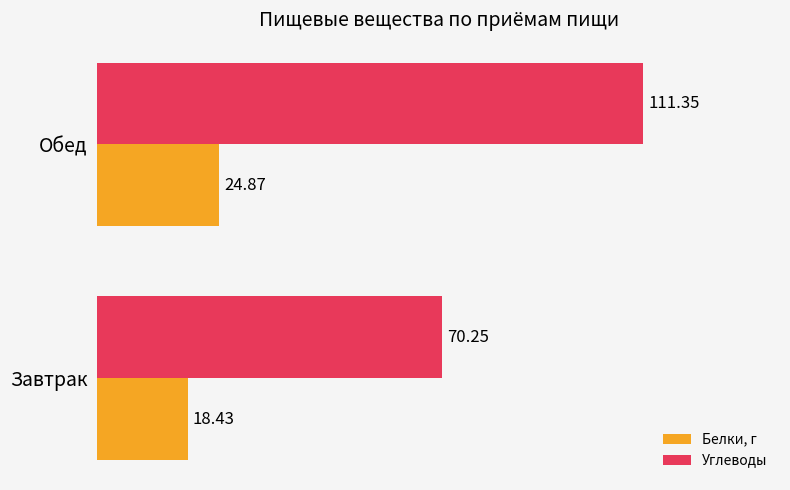

What is the total value across all series at Завтрак?

88.7